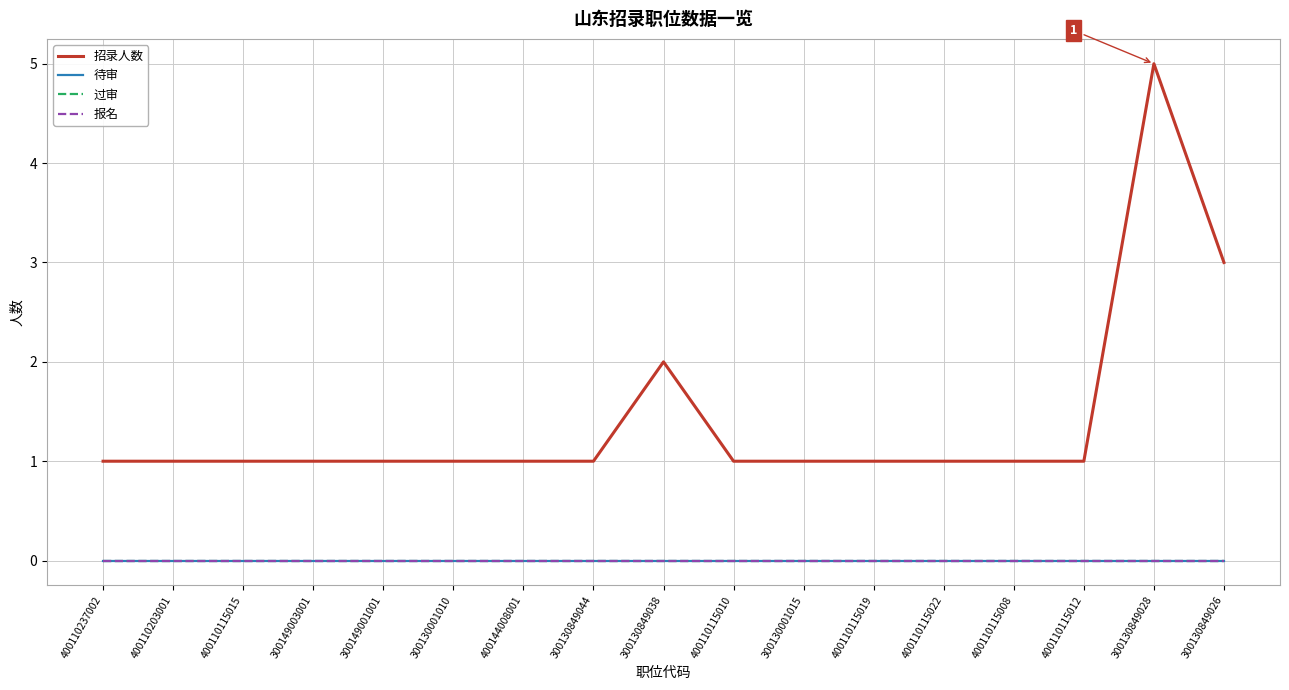

Does the chart display data point markers on the line(s)?

No